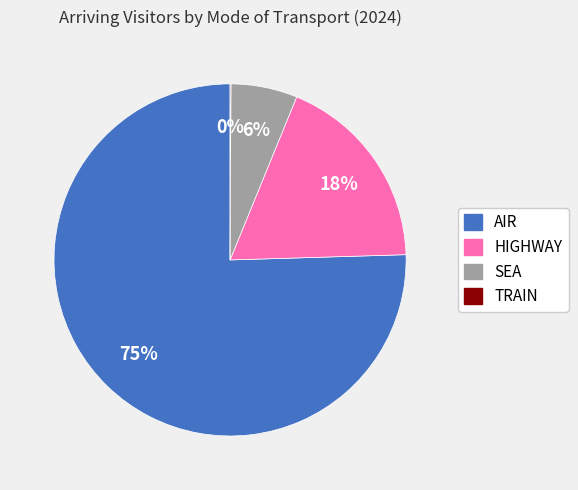

Does AIR account for over 50% of the chart?

Yes